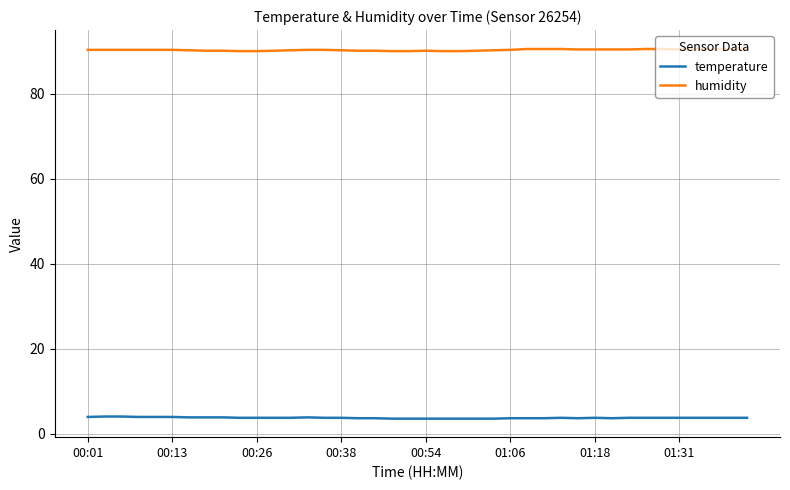

Which series has the largest total across all categories?

humidity